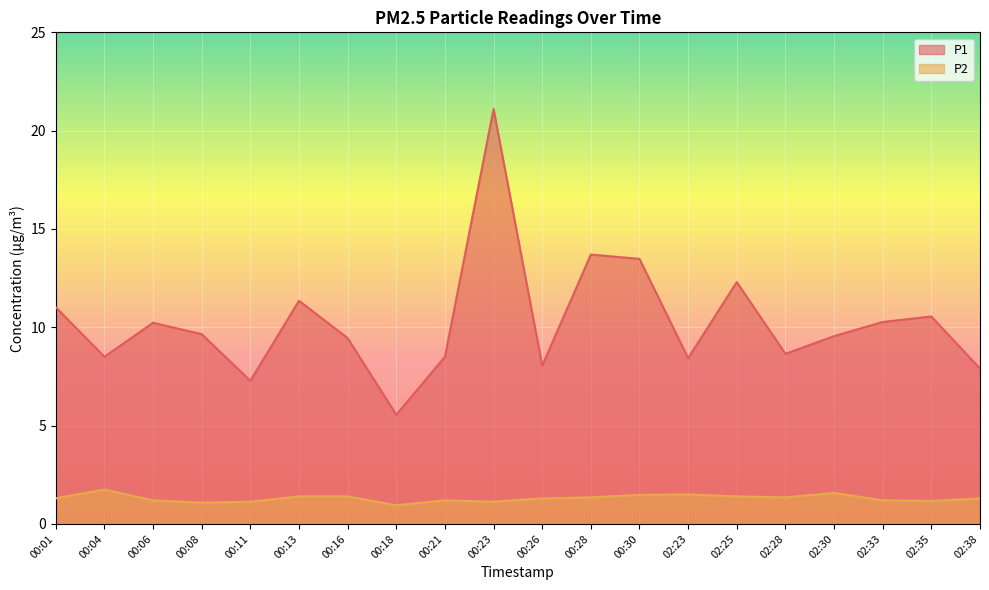

How many distinct data groups are displayed?

2